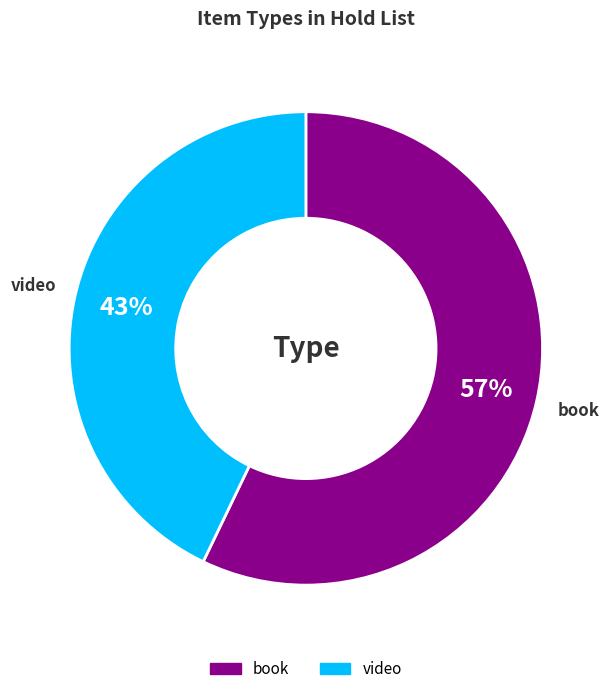

To the nearest percent, what is the average slice percentage?

50%